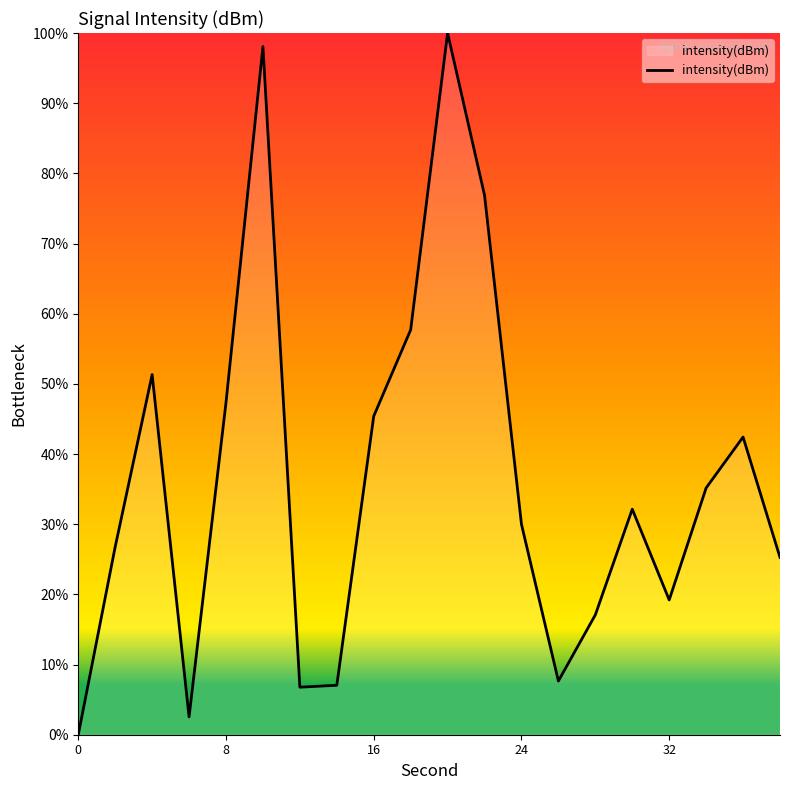

How many categories are shown in the chart?

20